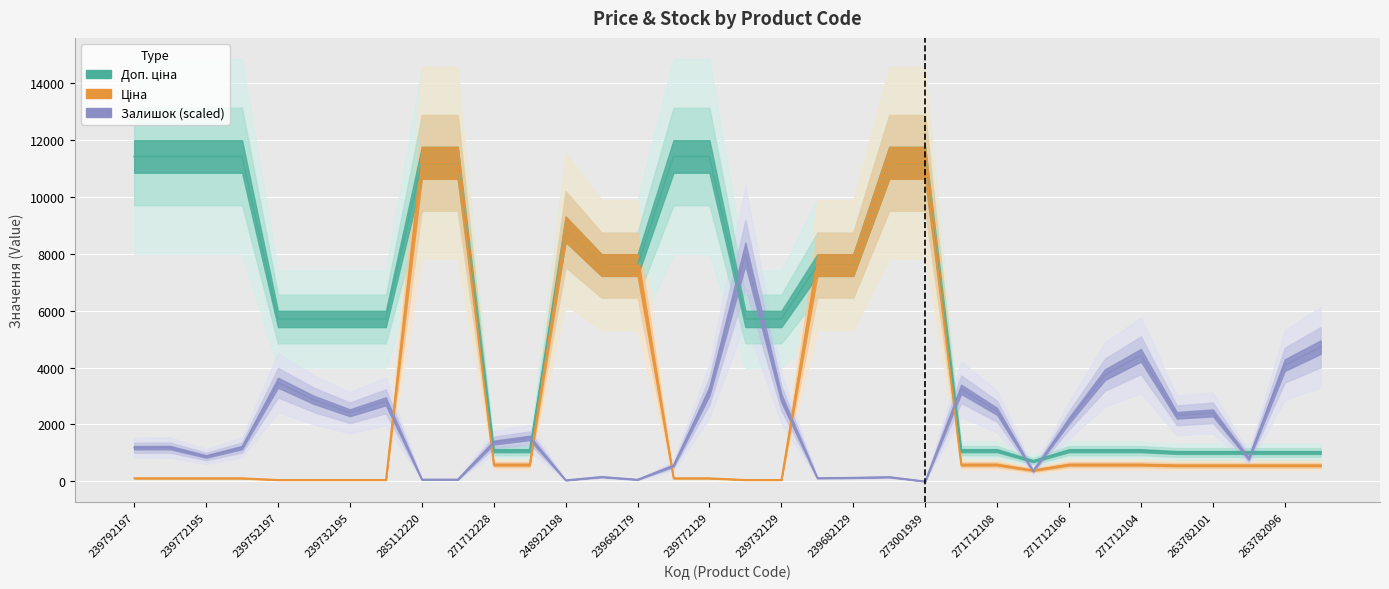

True or false: Залишок has a value of 69.7 at 285112220.

True